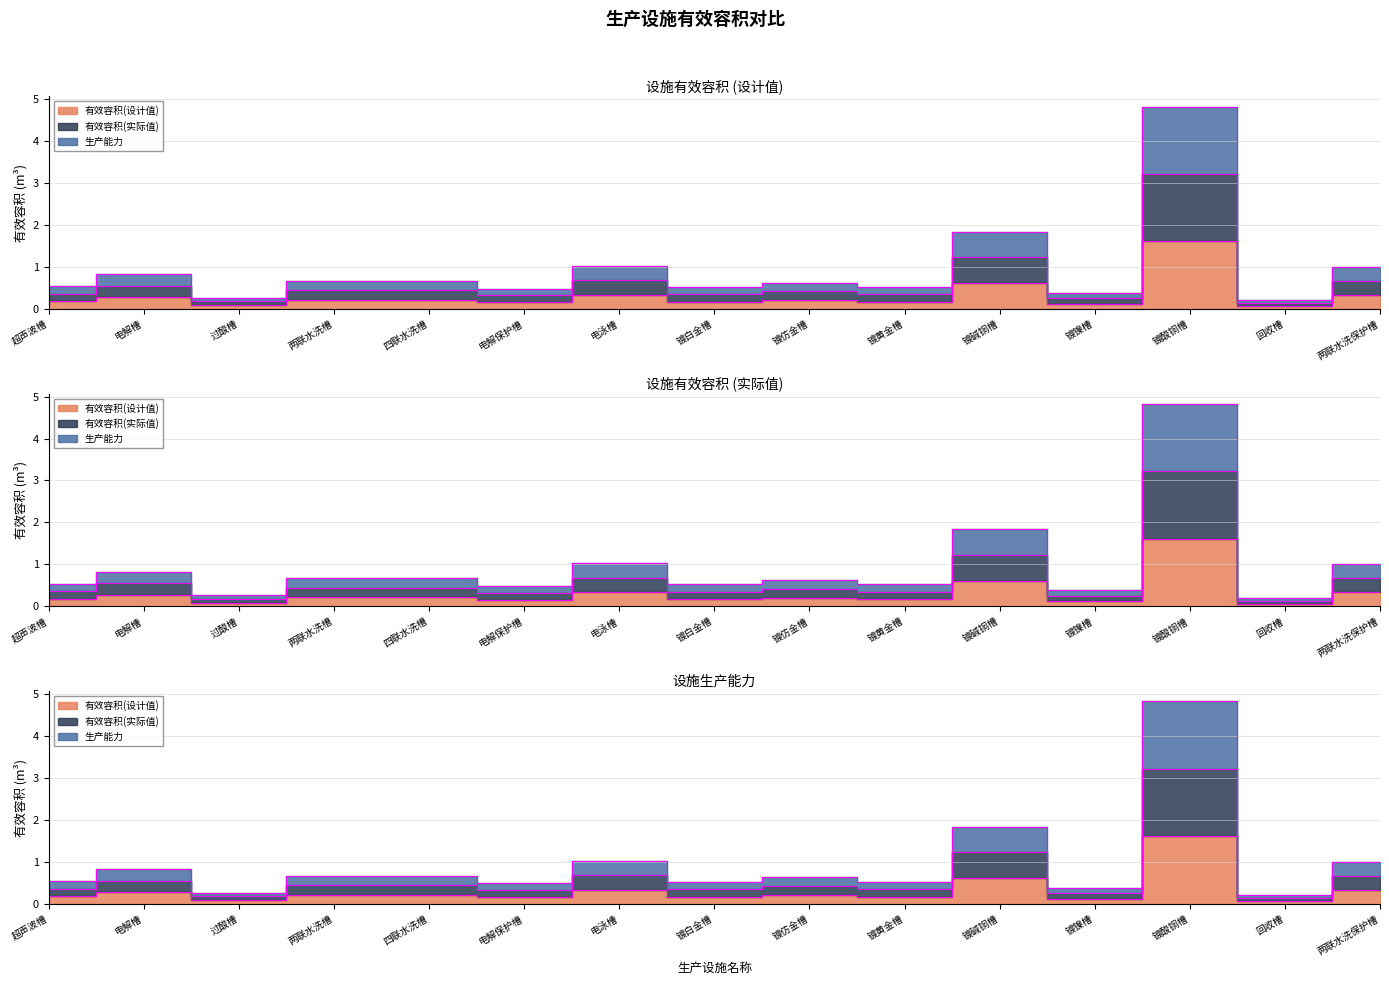

In 有效容积(实际值), how many points are lower than both neighbors (excluding endpoints)?

6